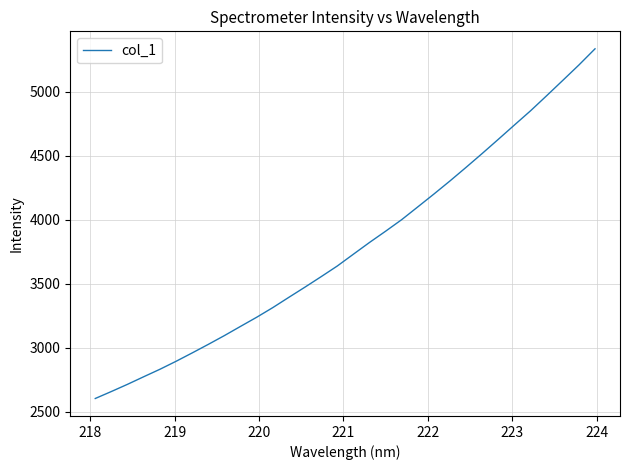

What is the minimum value shown in the chart?

2603.0